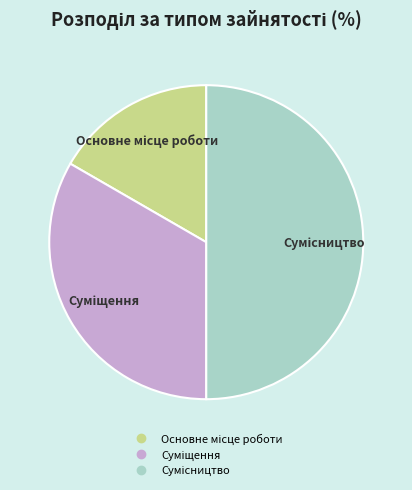

The Сумісництво slice represents 61% of the pie. True or false?

False